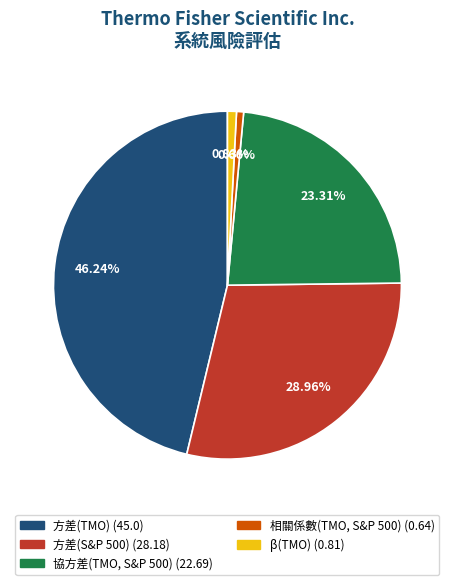

To the nearest percent, what percentage of the pie is 協方差(TMO, S&P 500)?

23%